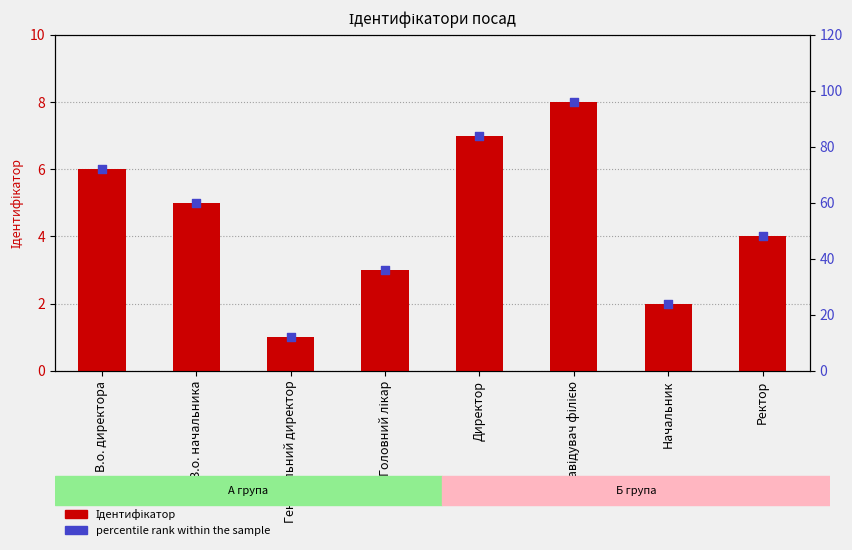

Which series has the largest total across all categories?

percentile rank within the sample